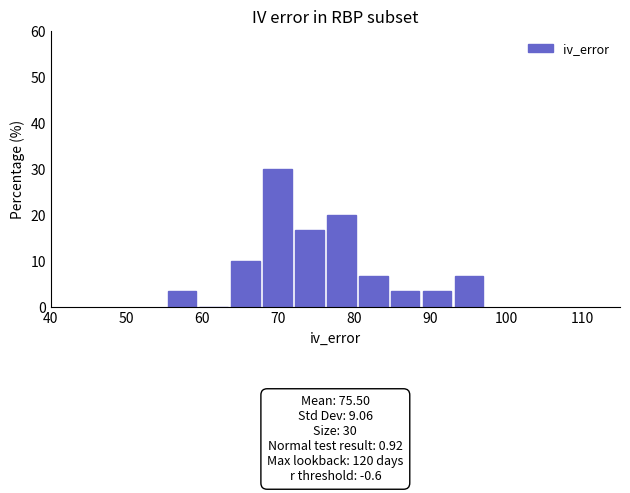

Which range on the x-axis has the tallest bar?

68.0 to 72.2